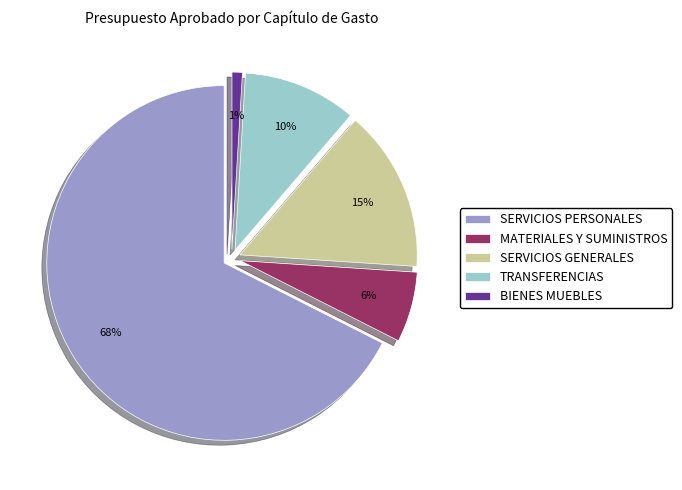

Between MATERIALES Y SUMINISTROS and TRANSFERENCIAS, ASIGNACIONES, SUBSIDIOS, which is larger?

TRANSFERENCIAS, ASIGNACIONES, SUBSIDIOS